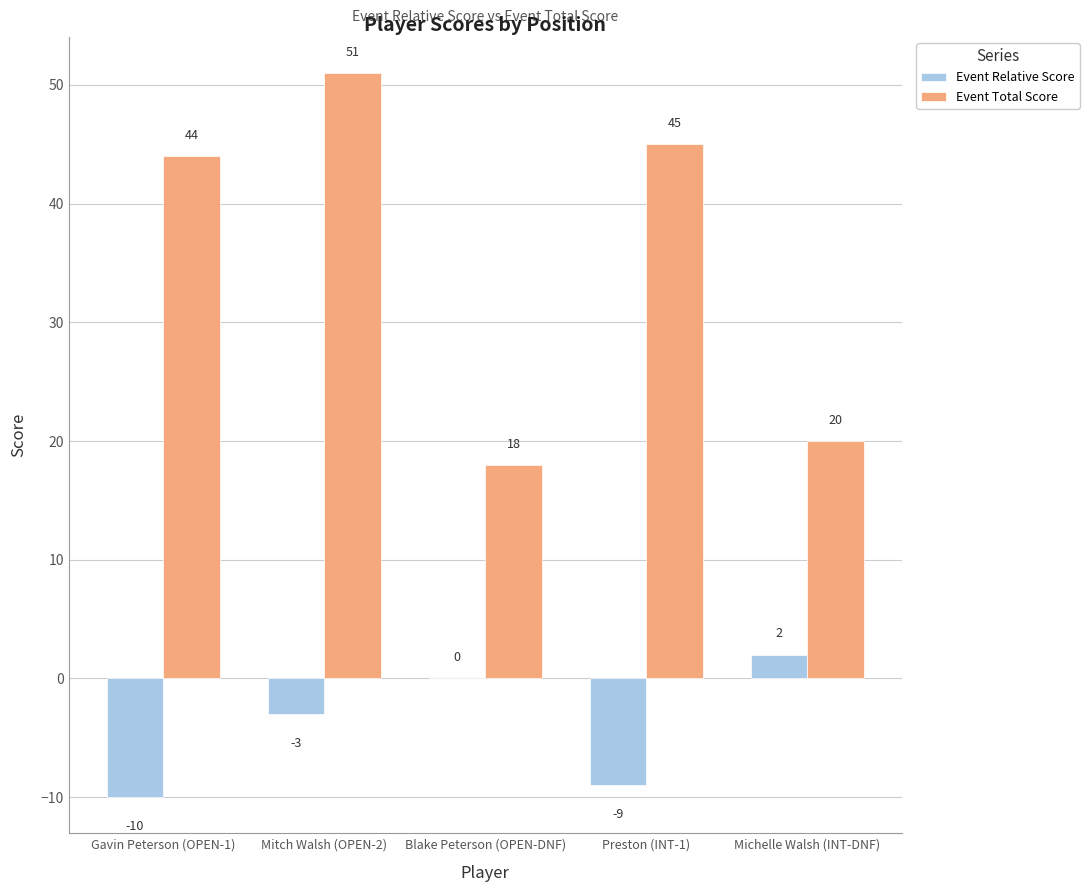

Between Mitch Walsh (OPEN-2) and Blake Peterson (OPEN-DNF), which series saw the biggest shift?

Event Total Score